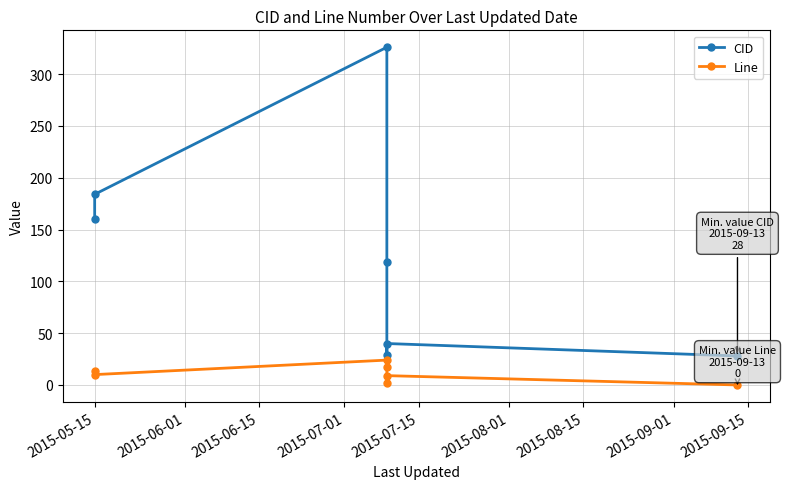

Which series has the largest range (max minus min)?

CID